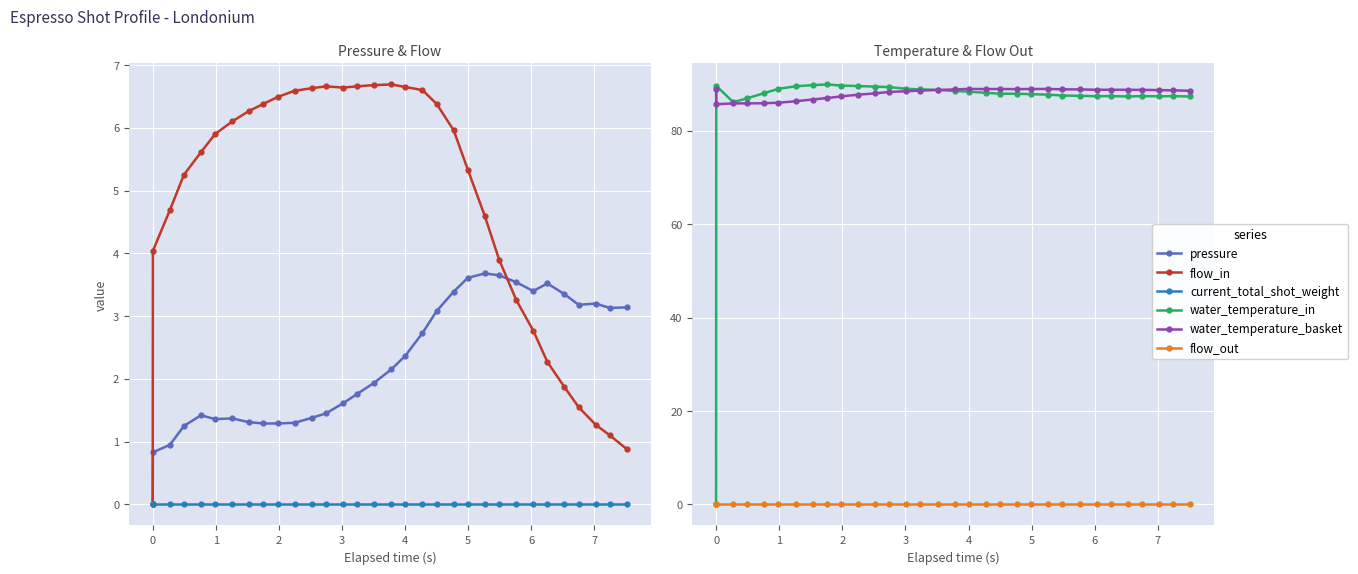

How many lines are shown in the chart?

6